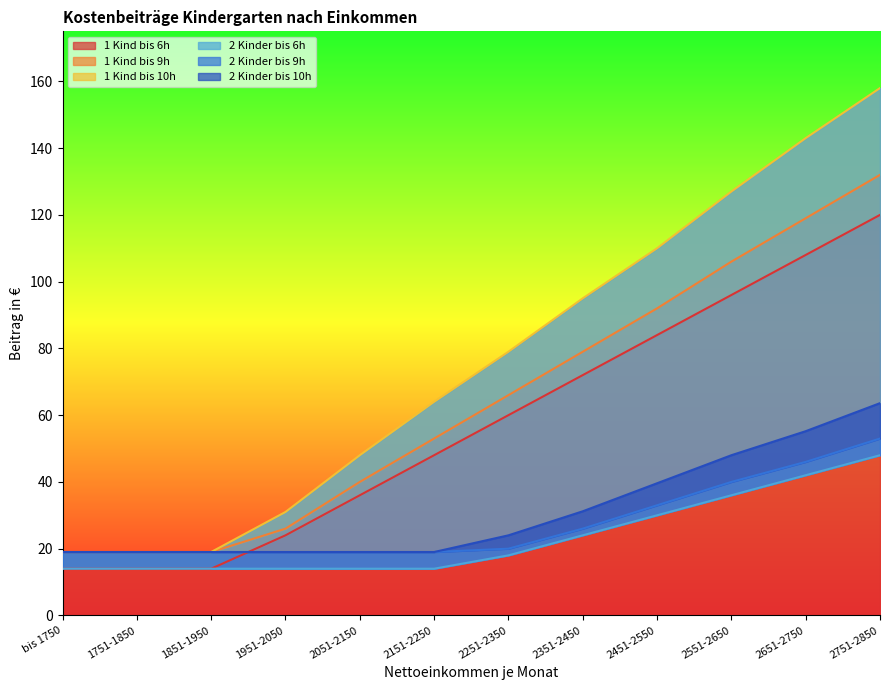

Reading left to right, list all the values displayed in this chart.

1 Kind bis 6h: 14.0	14.0	14.0	24.0	36.0	48.0	60.0	72.0	84.0	96.0	108.0	120.0
1 Kind bis 9h: 19.0	19.0	19.0	26.0	40.0	53.0	66.0	79.0	92.0	106.0	119.0	132.0
1 Kind bis 10h: 19.0	19.0	19.0	31.0	48.0	64.0	79.0	95.0	110.0	127.0	143.0	158.0
2 Kinder bis 6h: 14.0	14.0	14.0	14.0	14.0	14.0	18.0	24.0	30.0	36.0	42.0	48.0
2 Kinder bis 9h: 19.0	19.0	19.0	19.0	19.0	19.0	20.0	26.0	33.0	40.0	46.0	53.0
2 Kinder bis 10h: 19.0	19.0	19.0	19.0	19.0	19.0	24.0	31.2	39.6	48.0	55.2	63.6